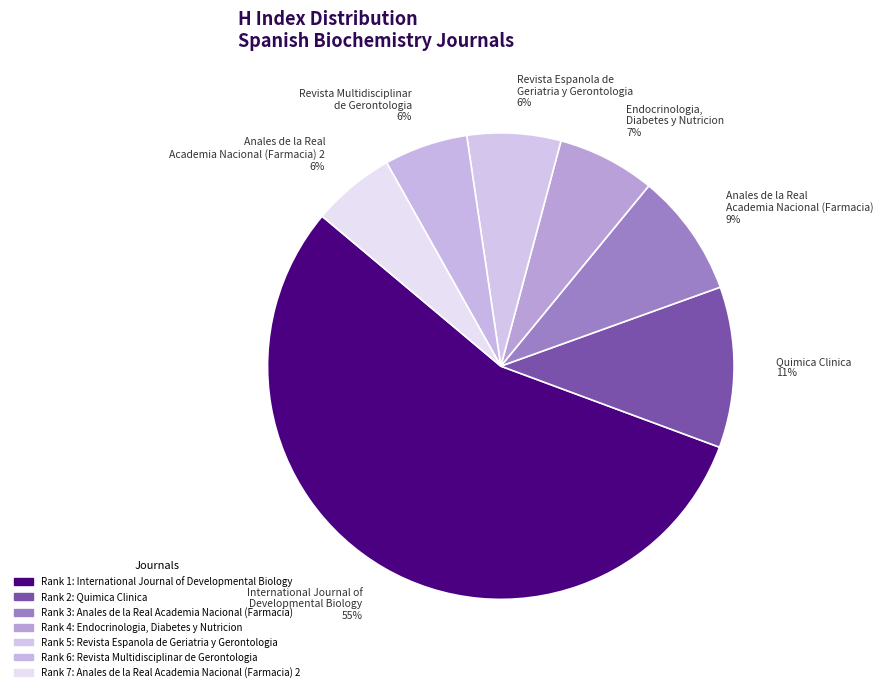

Is Anales de la Real Academia Nacional (Farmacia) 9% the majority of the pie?

No